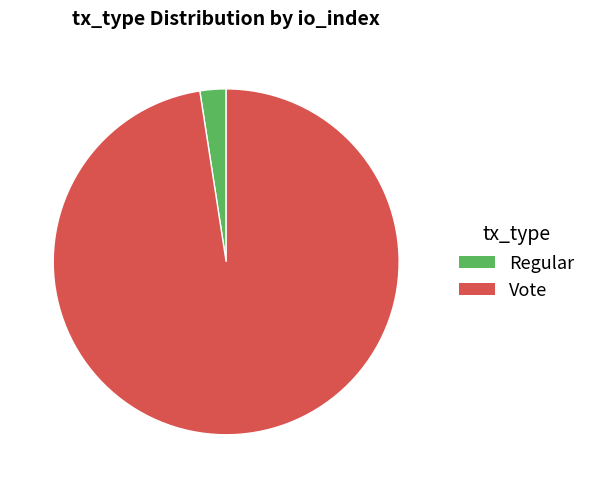

Combined, do Regular and Vote account for over 50%?

Yes